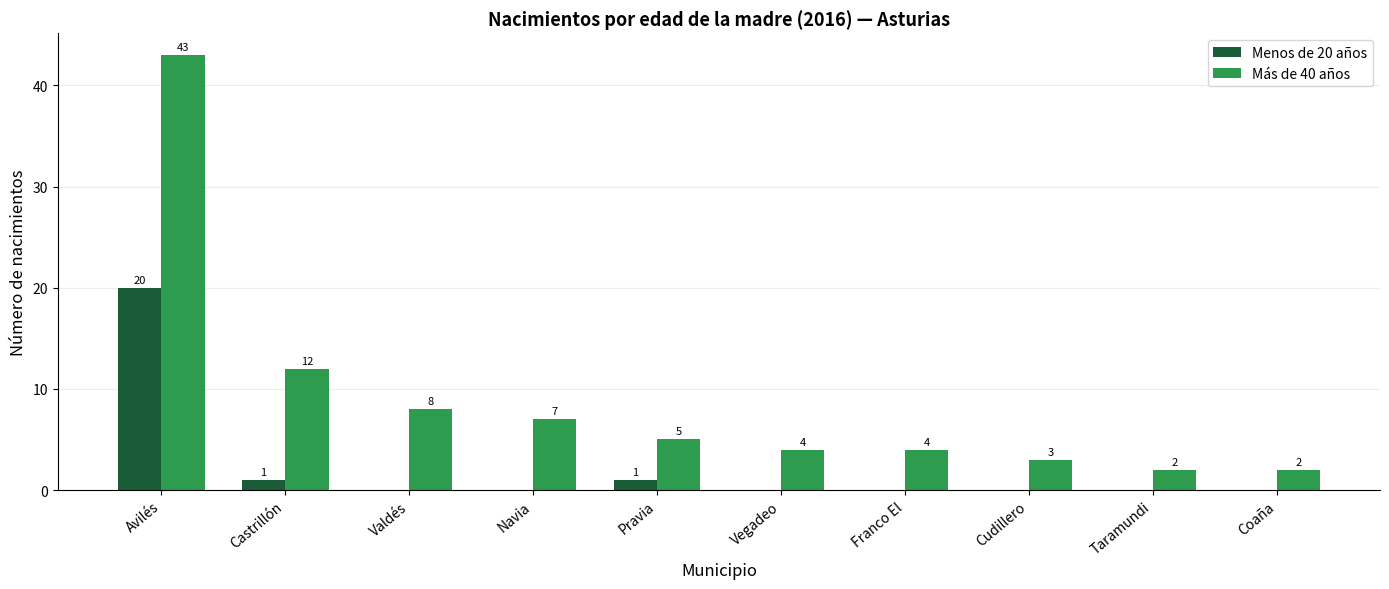

At which label is Más de 40 años closest to 22?

Castrillón